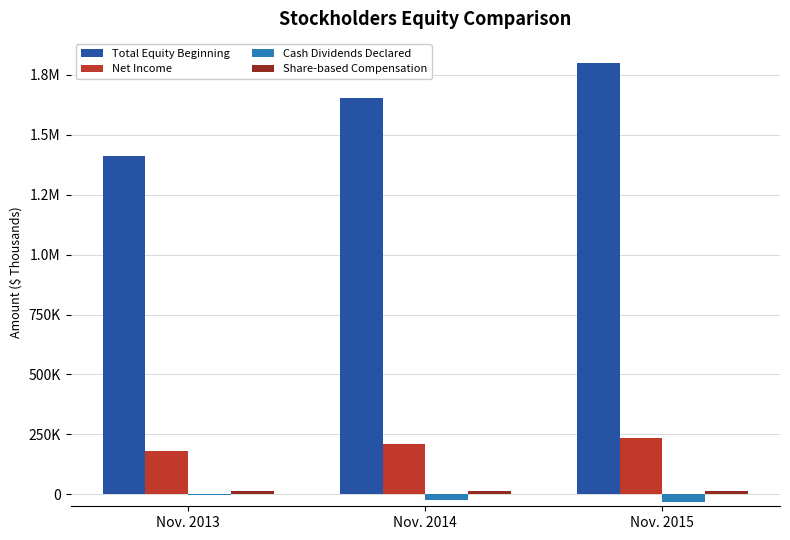

At Nov. 2013, list the series in order from smallest to largest.

Cash Dividends Declared, Share-based Compensation, Net Income, Total Equity Beginning